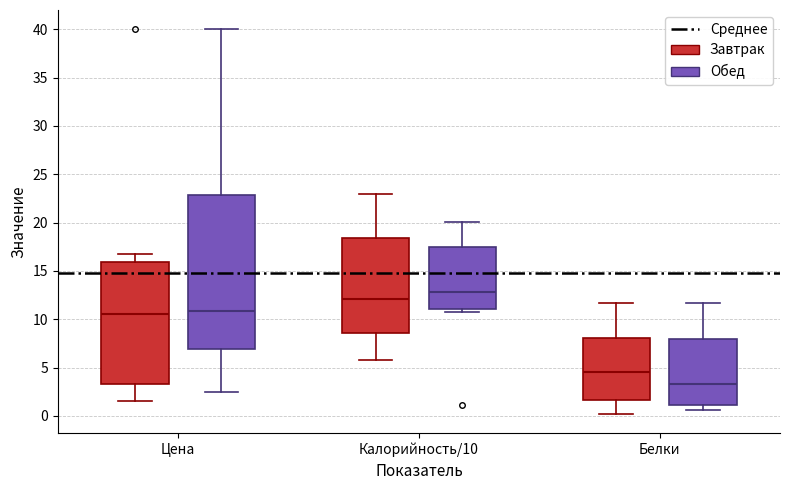

Where is the upper edge of the box for Цена (Обед) on the y-axis? The values are not printed on the chart, so give them approximately, as read against the axis.

23.0